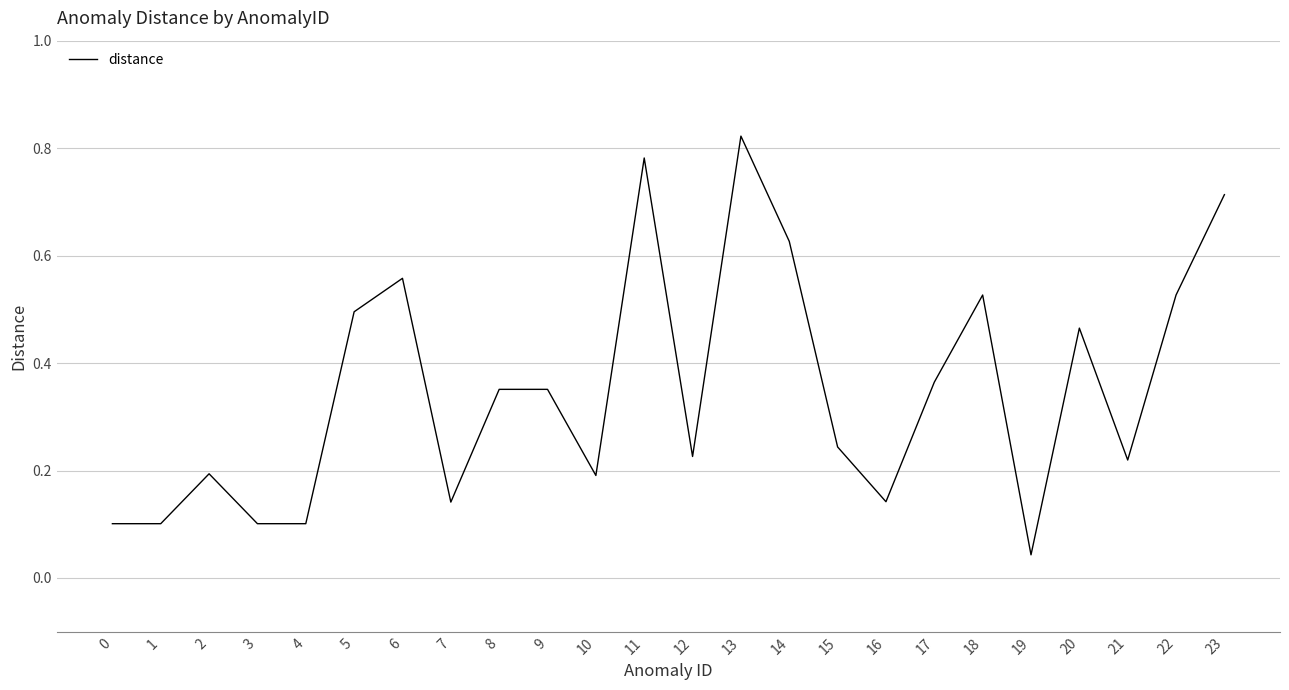

Which category has the highest value across all series?

13